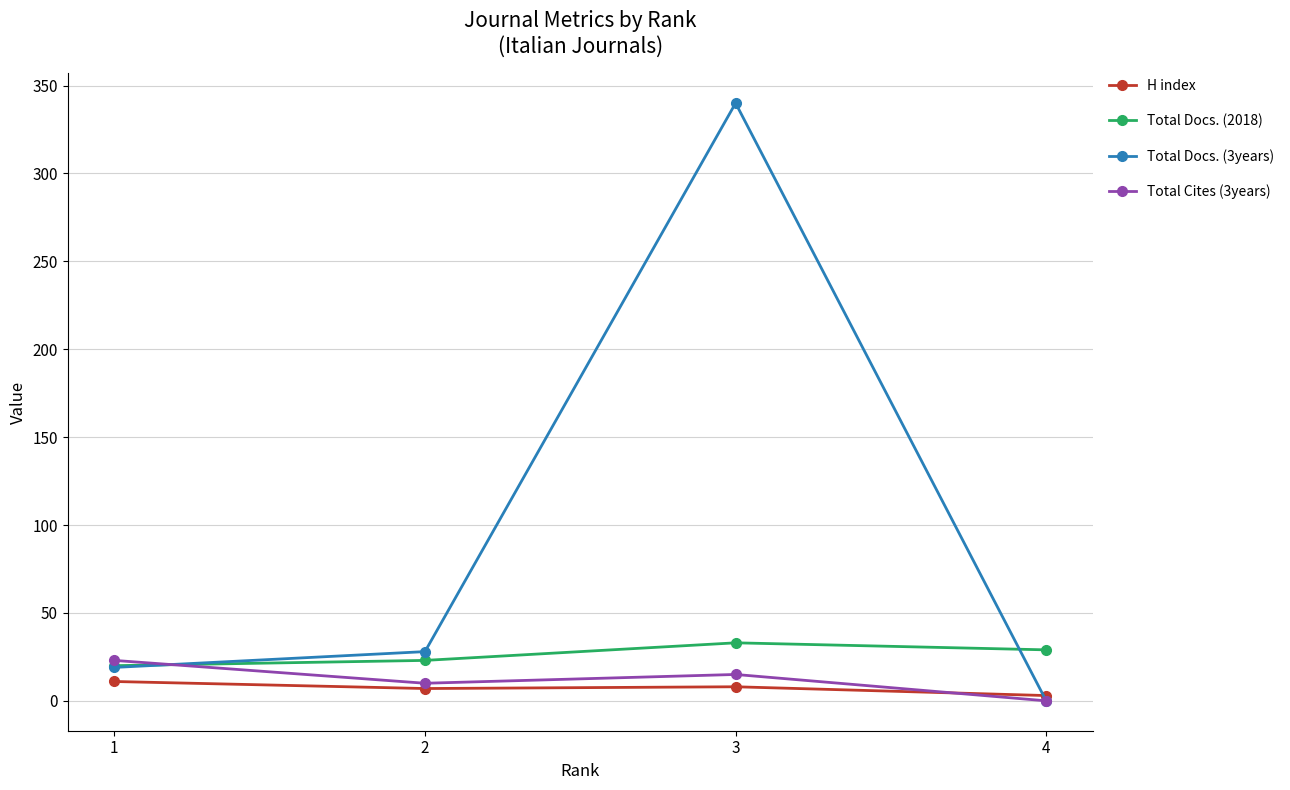

What is the sum of the Total Cites (3years) values at 4 and 2?

10